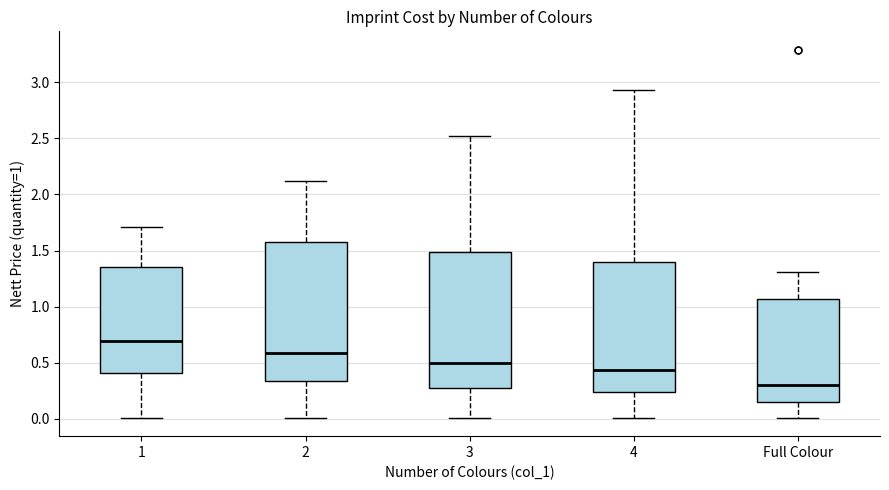

Which box's median line is the highest?

1